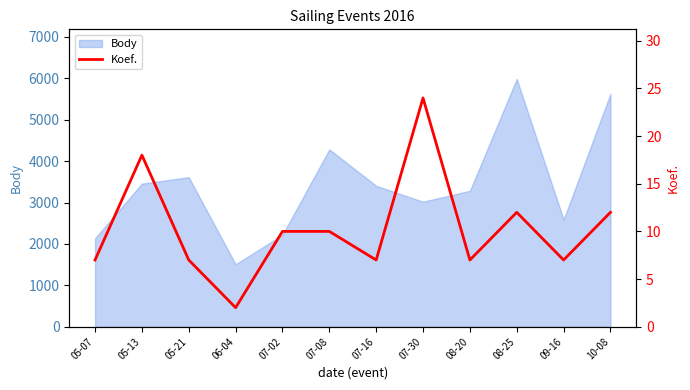

How many lines are shown in the chart?

1